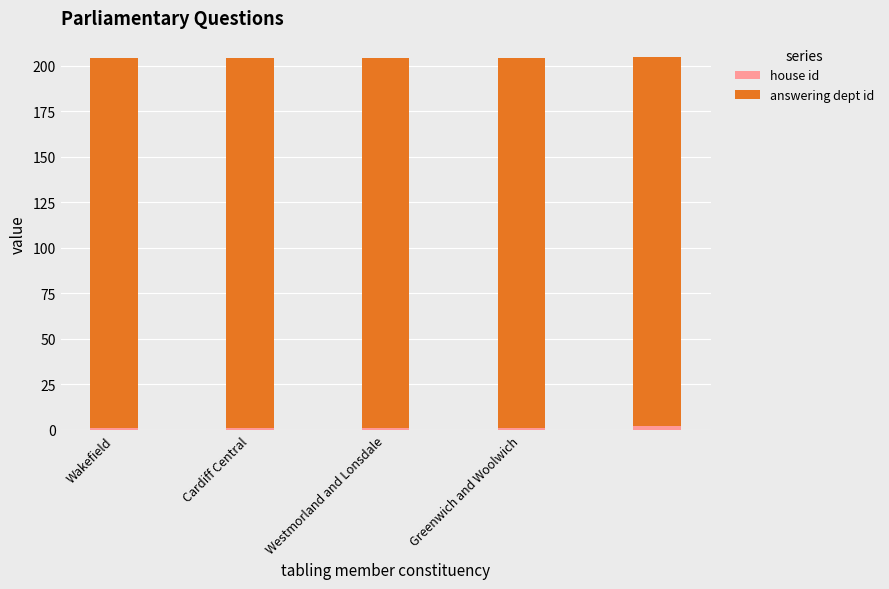

Are the bars grouped side by side (vs. stacked)?

No